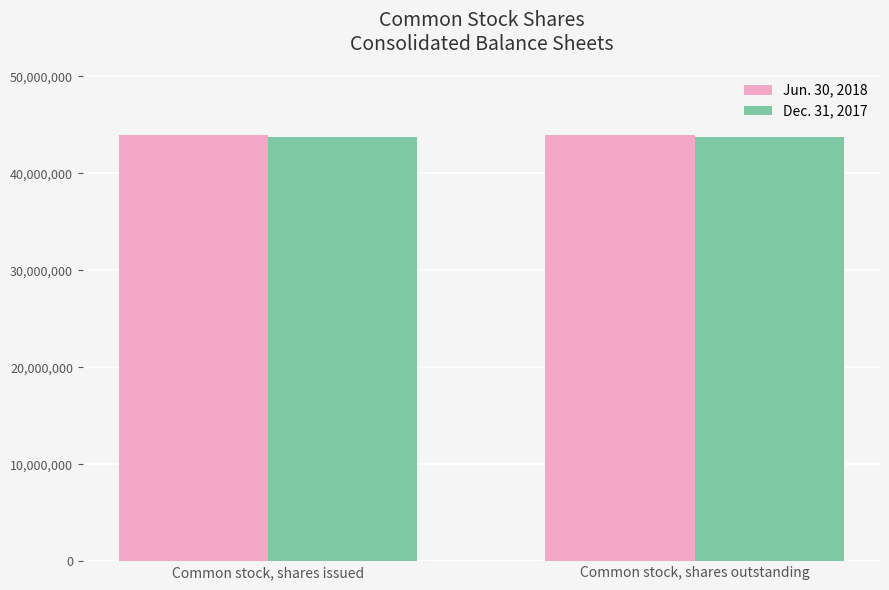

What is the label of the 1st bar from the left?

Common stock, shares issued